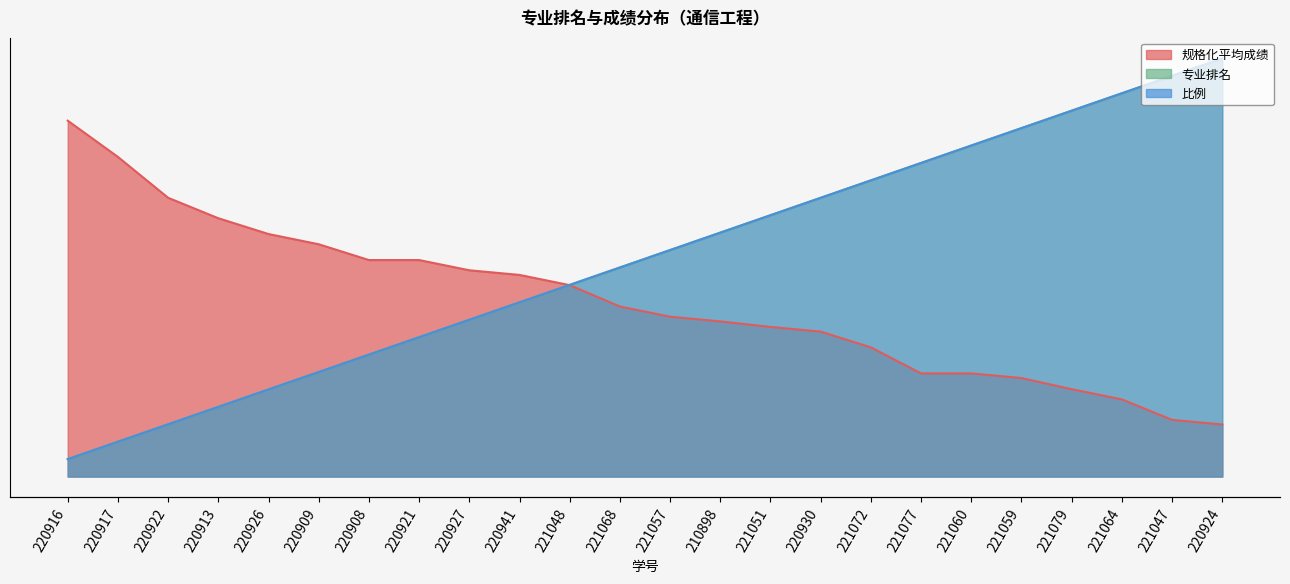

What is the label of the 7th point from the right?

221077